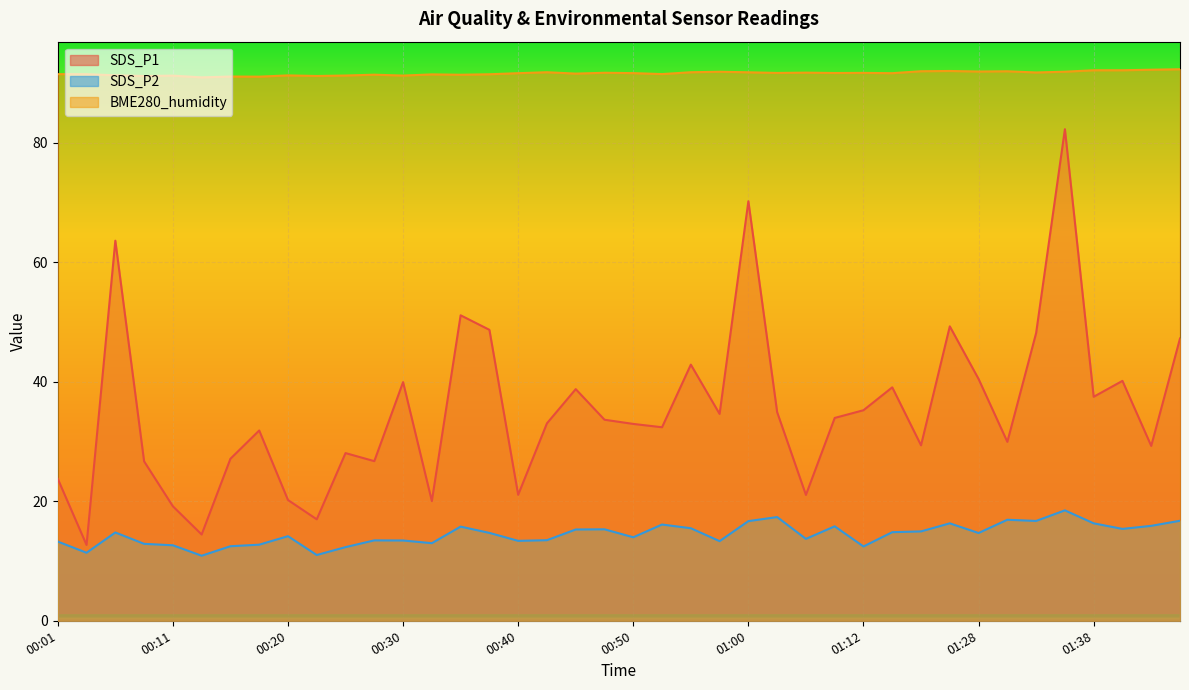

The SDS_P1 series shows 5.6 at 00:11. True or false?

False